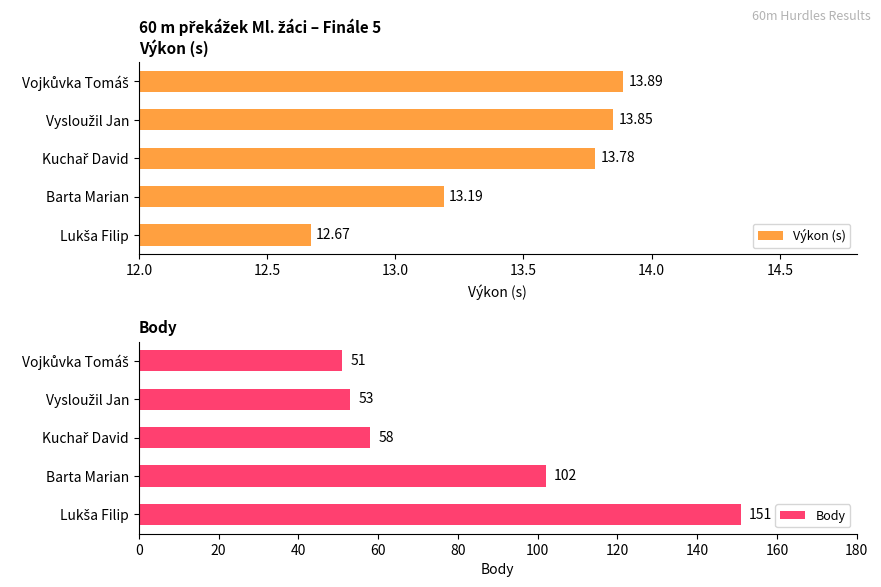

The Body series shows 102 at Barta Marian. True or false?

True